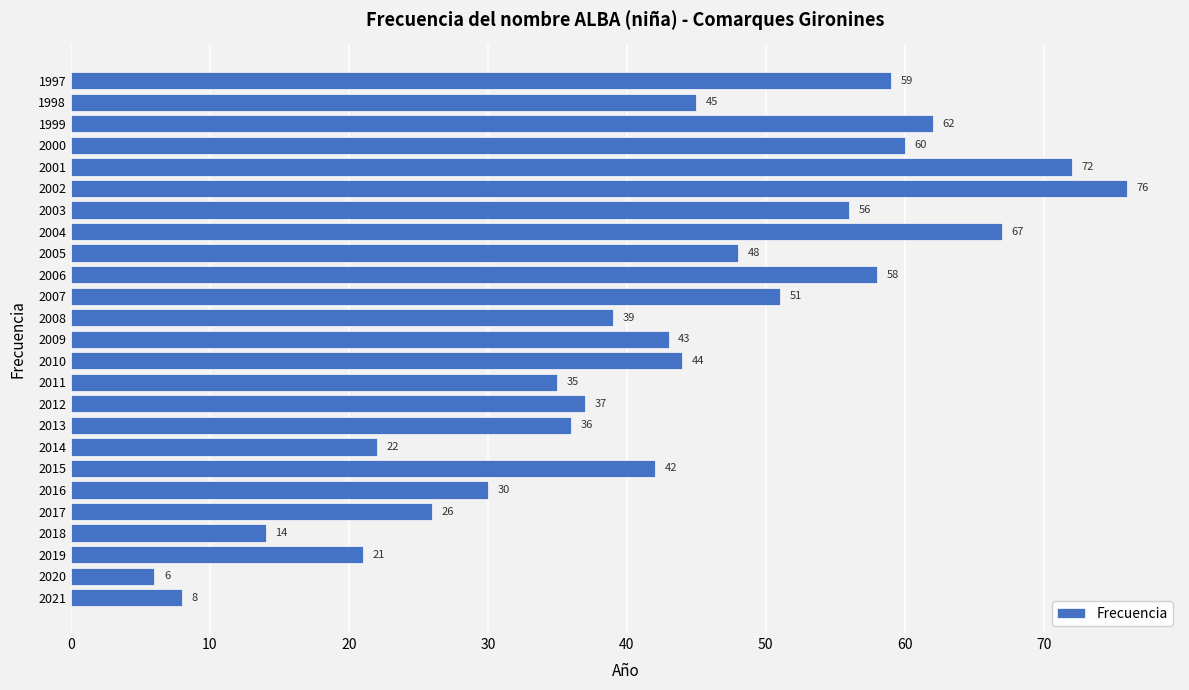

What is the minimum value shown in the chart?

6